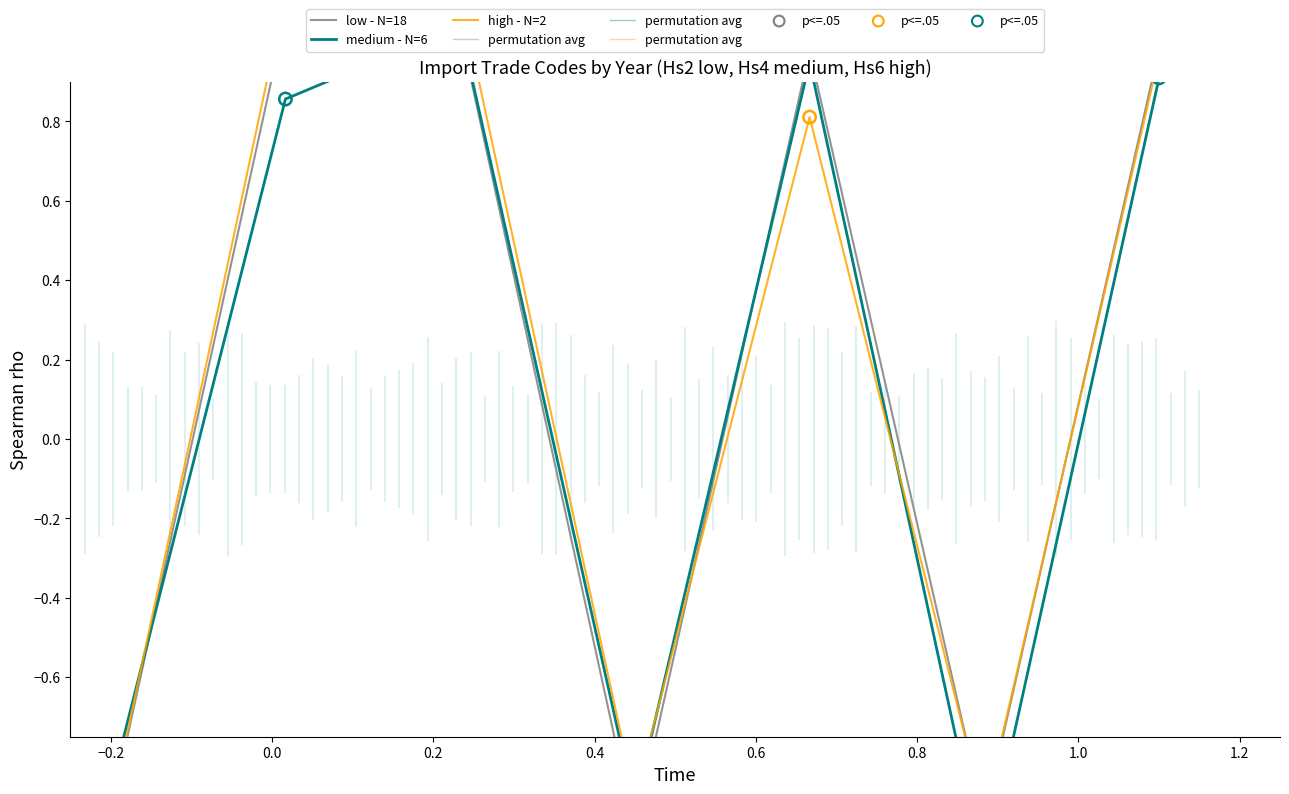

Which series reaches the maximum Y coordinate?

high - N=2